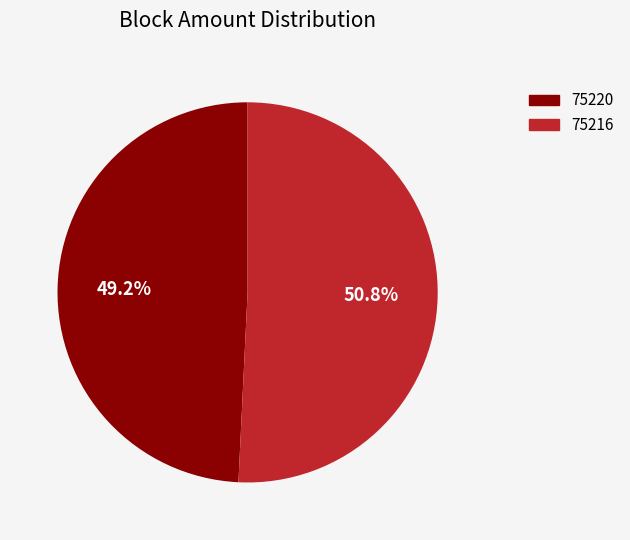

Between 75220 and 75216, which is larger?

75216